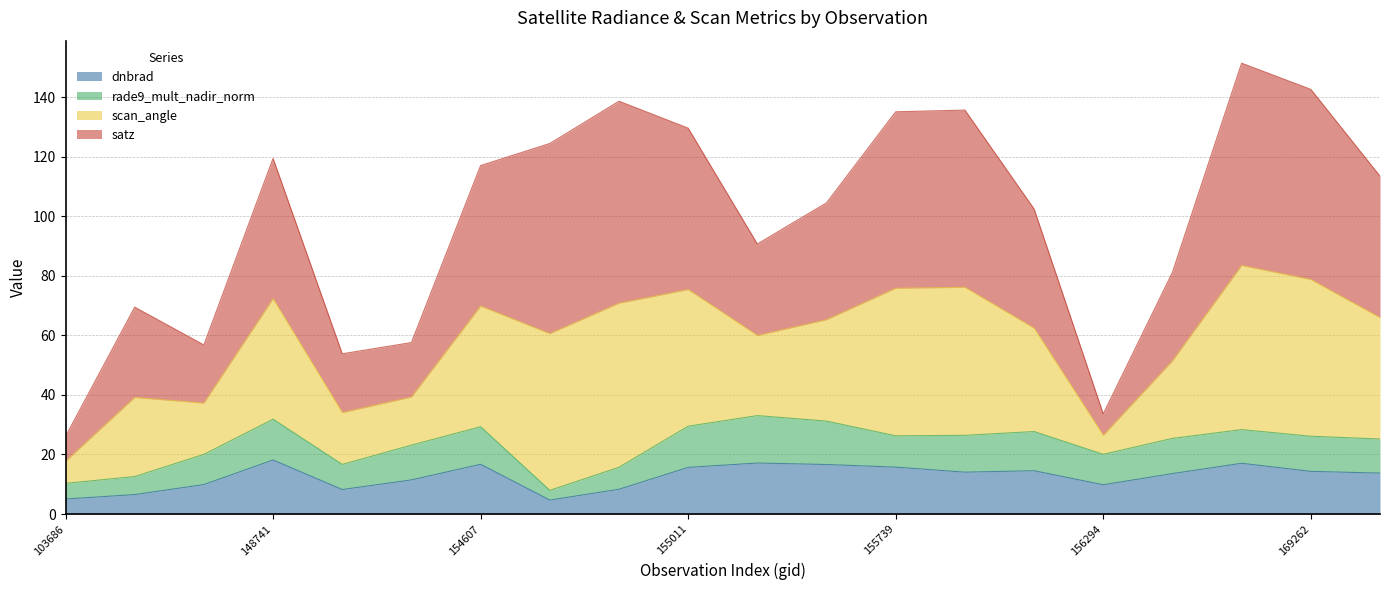

At which category does scan_angle reach its first local valley?

145229